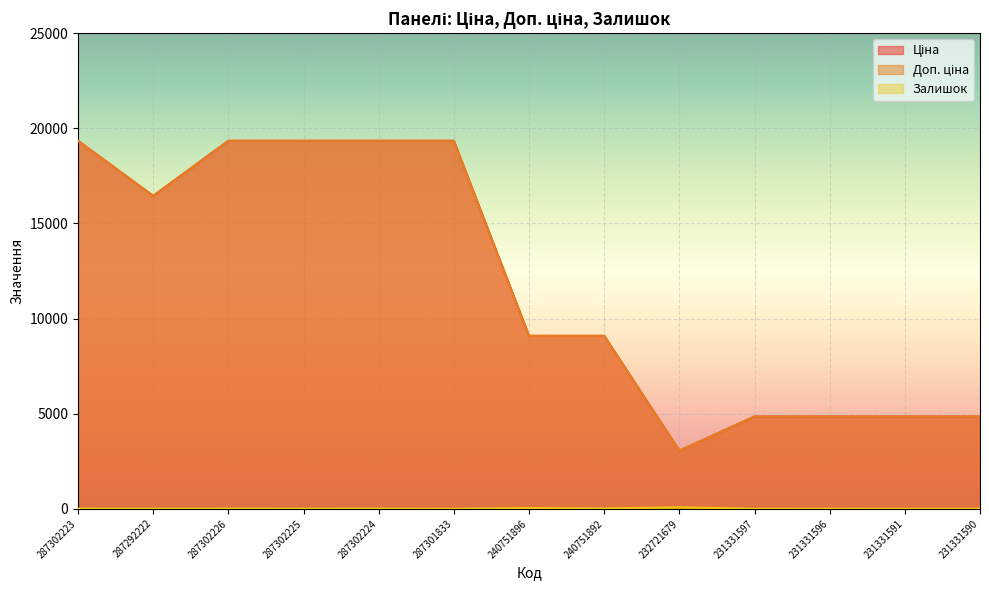

What are all the series names shown in the legend?

Ціна, Доп. ціна, Залишок